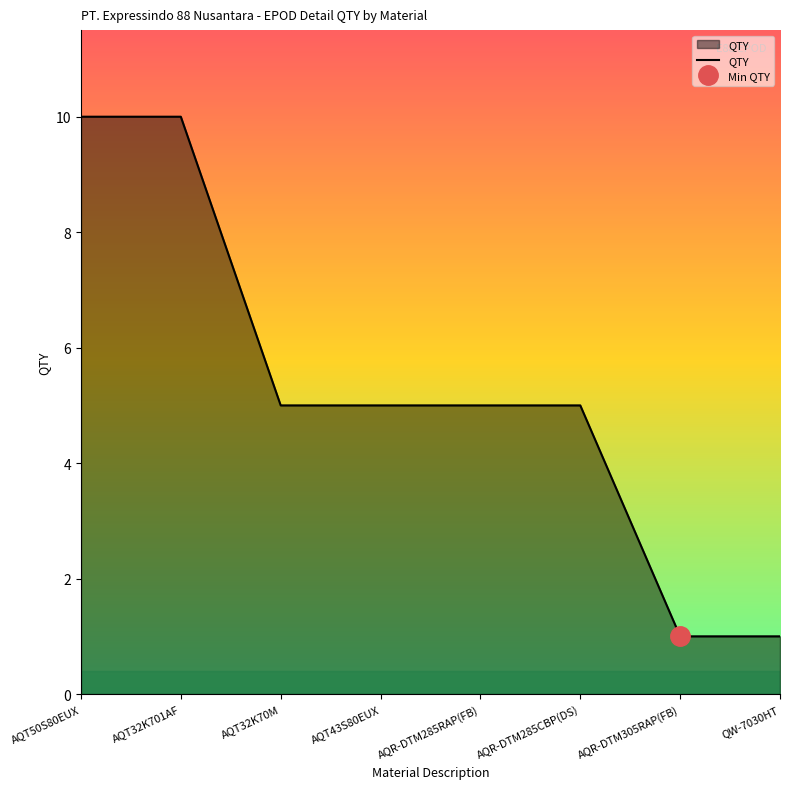

The value at AQR-DTM285RAP(FB) is 5. True or false?

True